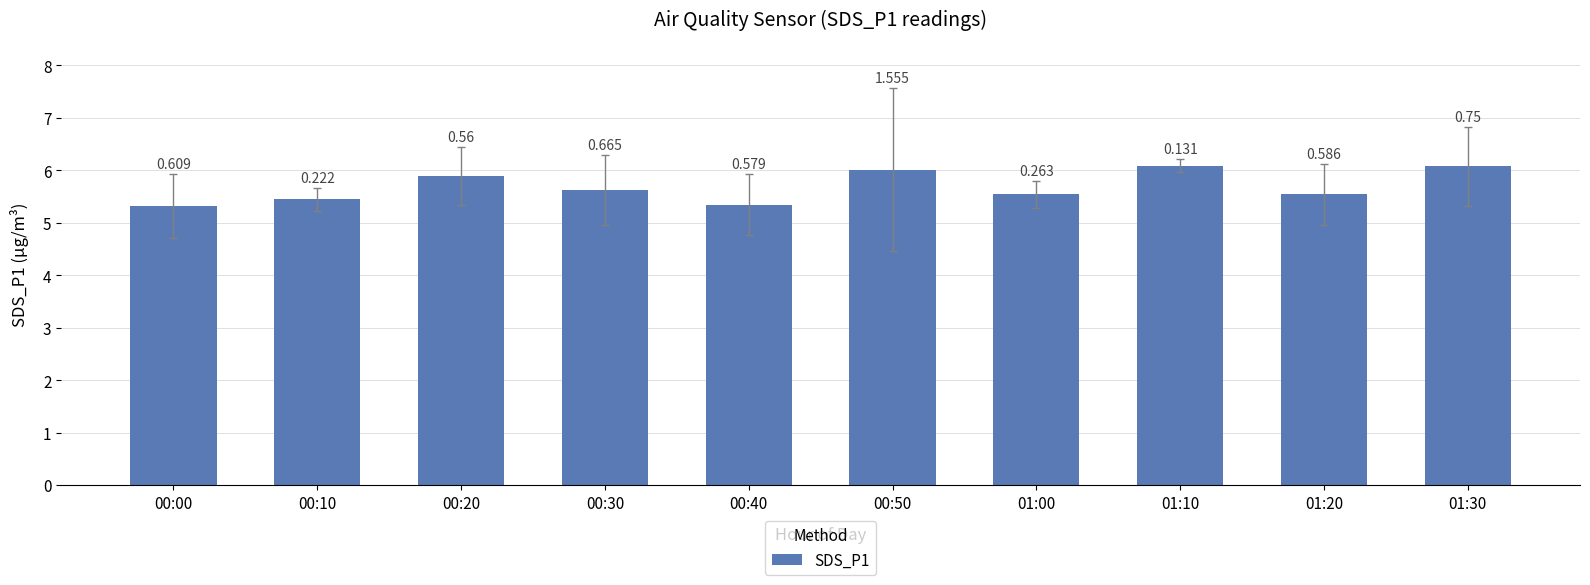

How many bars are there in total?

10